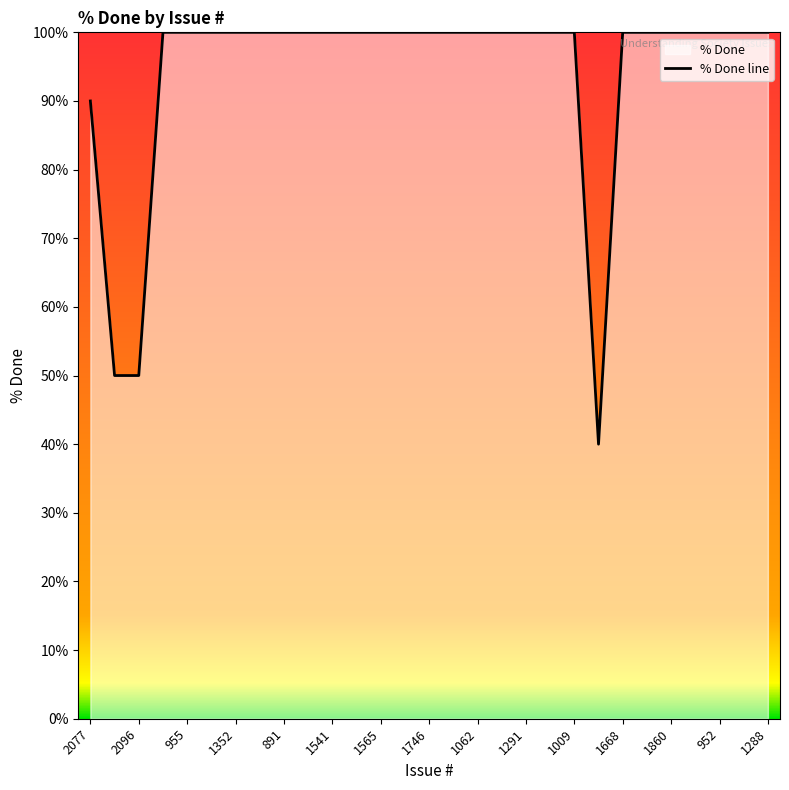

How many points are lower than both their immediate neighbors (excluding endpoints)?

1